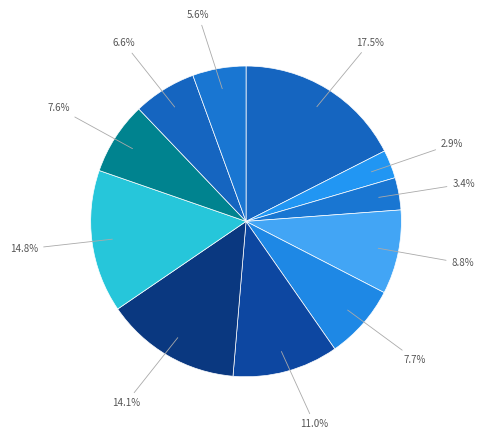

To the nearest percent, what is the difference between the largest and smallest slice percentages?

15%